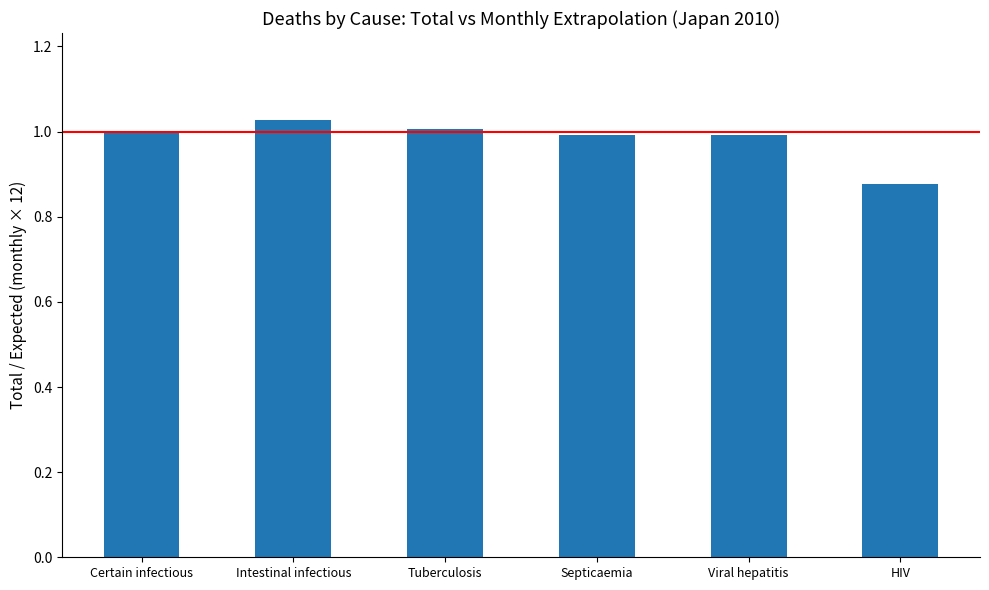

Which has a higher value, HIV or Intestinal infectious?

Intestinal infectious